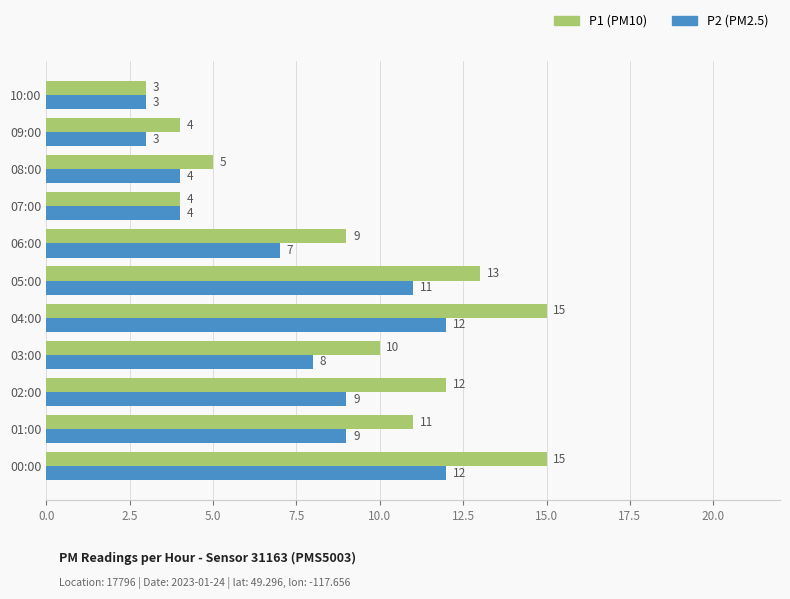

What is the total value across all series at 04:00?

27